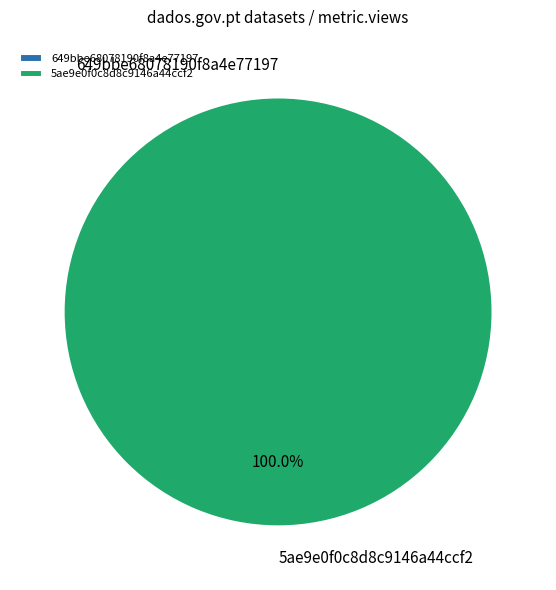

Which has a higher value, 5ae9e0f0c8d8c9146a44ccf2 or 649bbe68078190f8a4e77197?

5ae9e0f0c8d8c9146a44ccf2